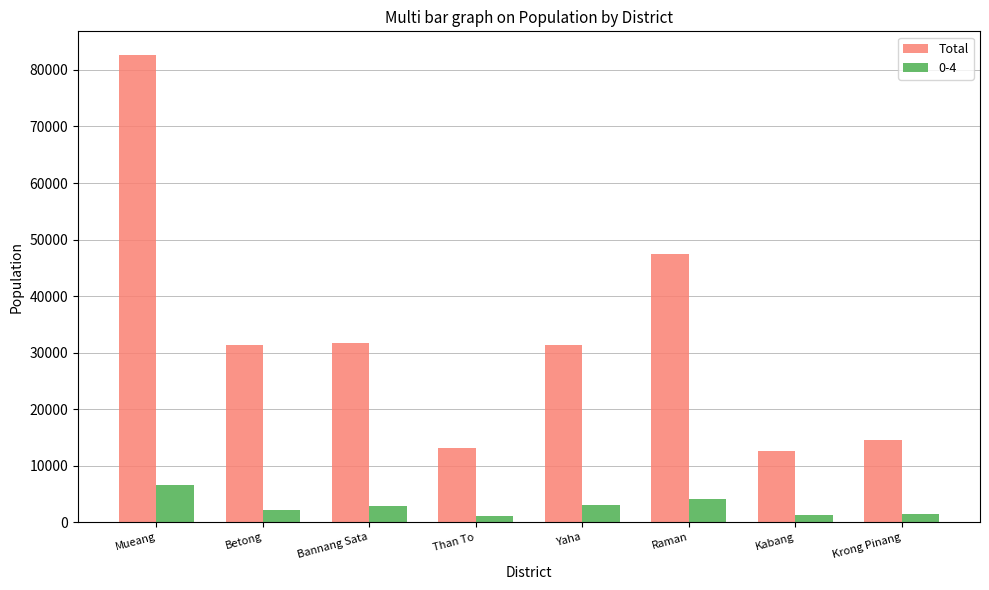

At which category does the chart reach its peak across all series?

Mueang